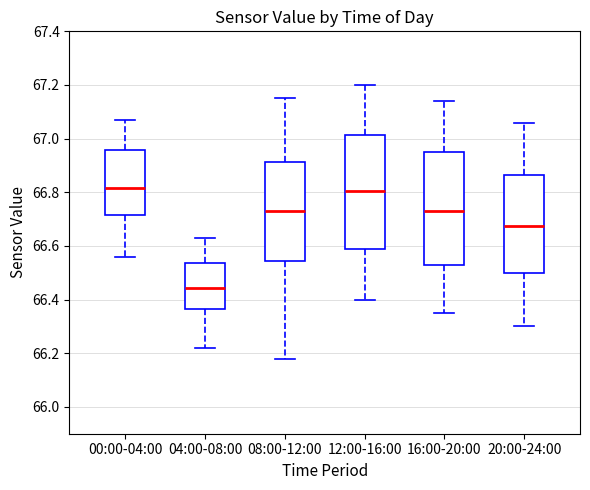

Reading left to right, transcribe this box plot: for each box, give where its median line is, the range the box spans, and where its two whiskers end, as read against the y-axis. The values are not printed on the chart, so give them approximately, as read against the axis.

00:00-04:00: median 66.82, box 66.72 to 66.96, whiskers 66.56 to 67.08
04:00-08:00: median 66.44, box 66.36 to 66.54, whiskers 66.22 to 66.64
08:00-12:00: median 66.74, box 66.54 to 66.92, whiskers 66.18 to 67.16
12:00-16:00: median 66.80, box 66.58 to 67.02, whiskers 66.40 to 67.20
16:00-20:00: median 66.74, box 66.54 to 66.96, whiskers 66.36 to 67.14
20:00-24:00: median 66.68, box 66.50 to 66.86, whiskers 66.30 to 67.06